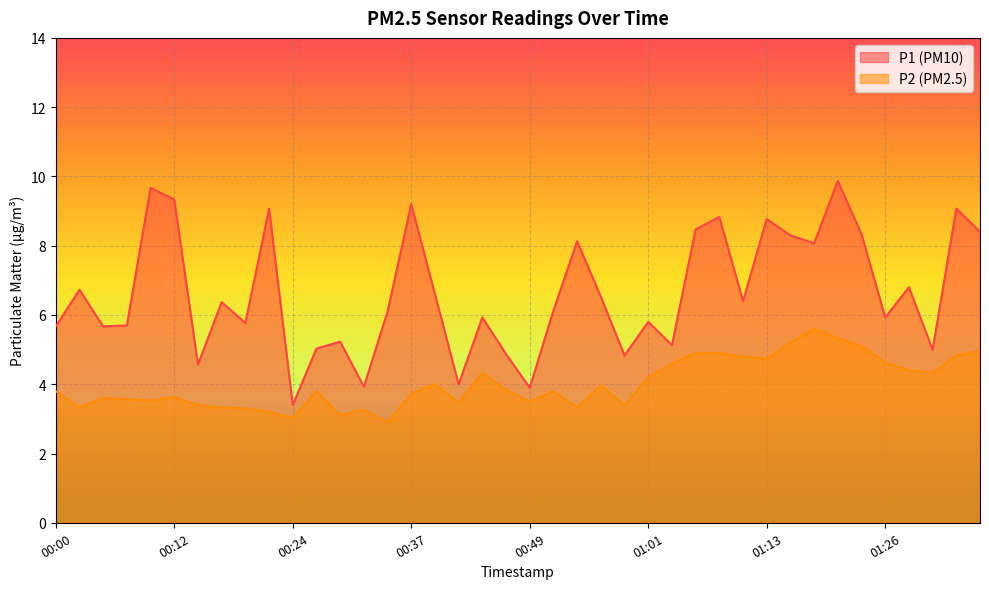

How many categories are shown in the chart?

40